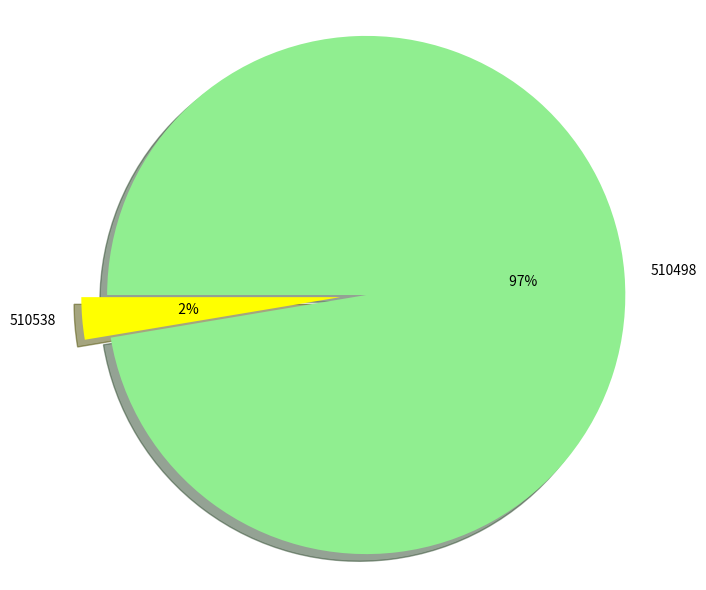

How many segments does this pie chart have?

2